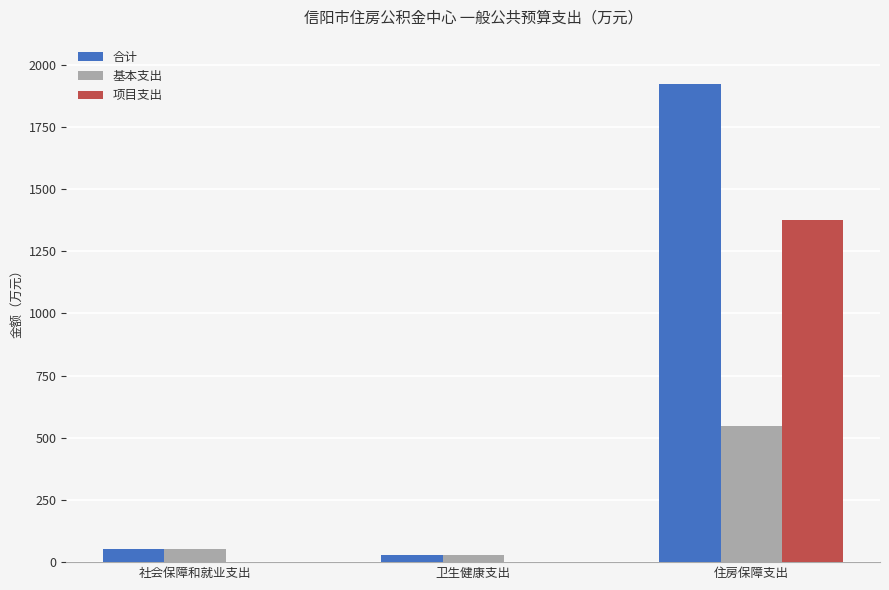

The 基本支出 series shows 183.5 at 住房保障支出. True or false?

False